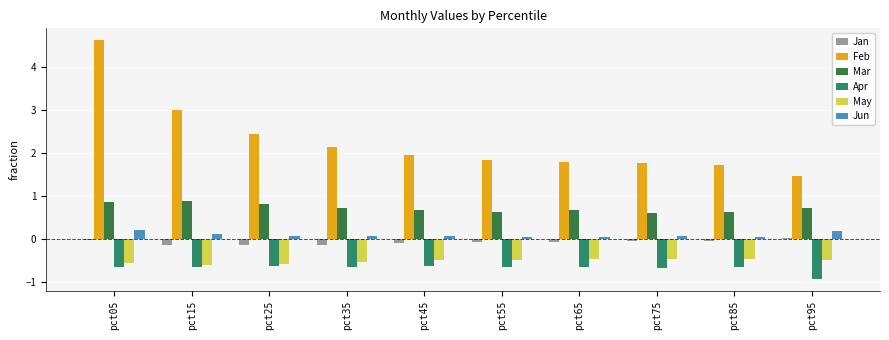

What is the maximum value shown in the chart?

4.6